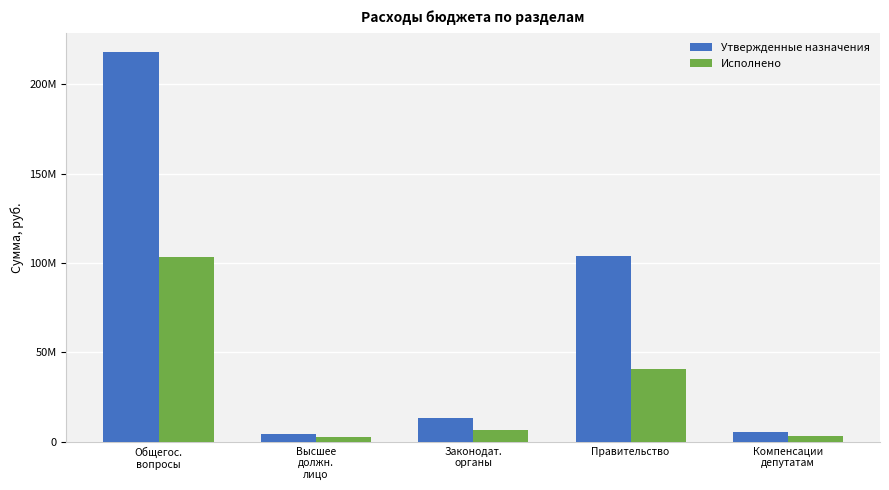

What is the highest value of the Исполнено series?

103358213.3